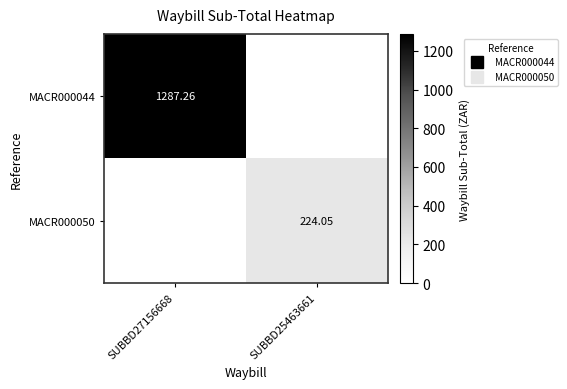

How many values in the MACR000050 series are below 224?

1